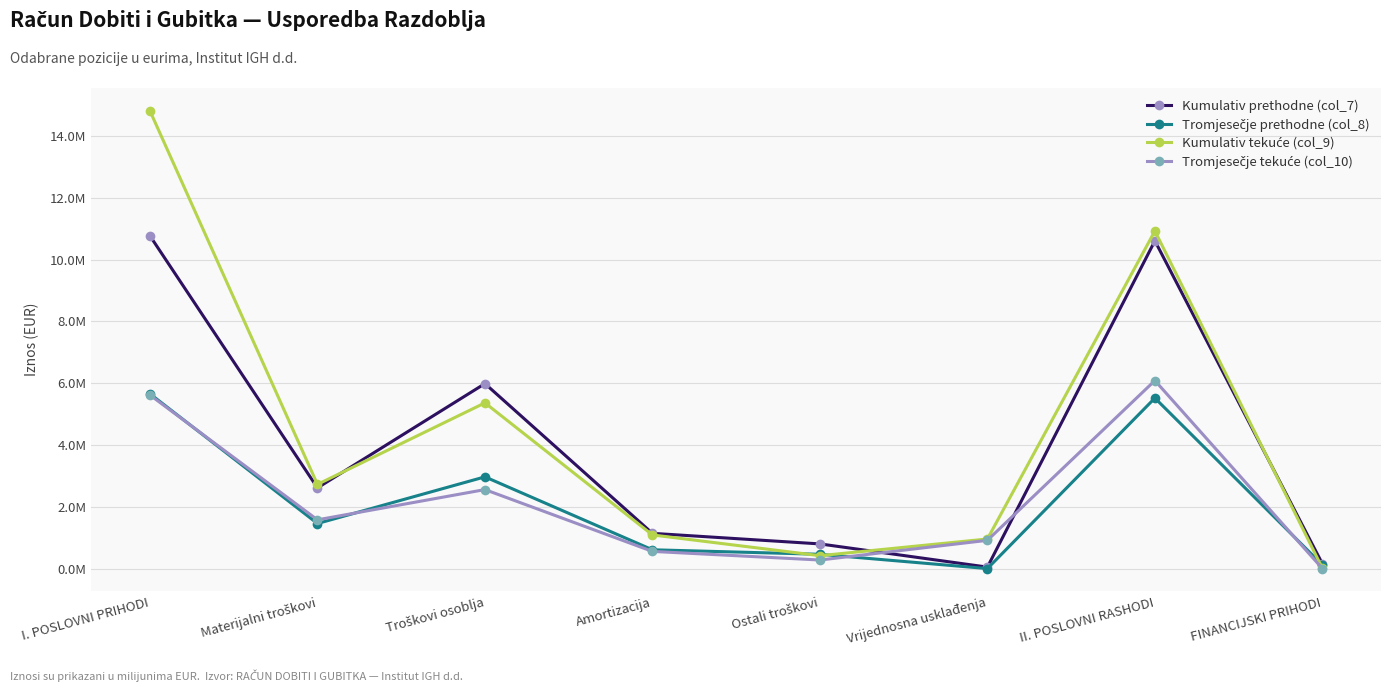

Between Amortizacija and Ostali troškovi, which is larger?

Amortizacija